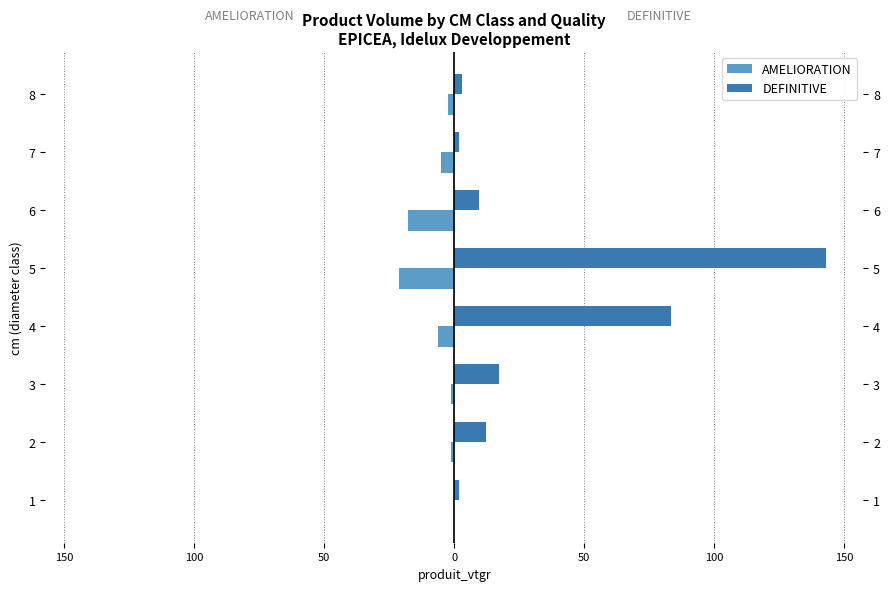

Reading right to left, extract all data points from this chart.

AMELIORATION: -2.6	-5.3	-17.8	-21.4	-6.3	-1.2	-1.4	-0.1
DEFINITIVE: 2.8	1.9	9.5	143.0	83.5	17.2	12.1	1.9